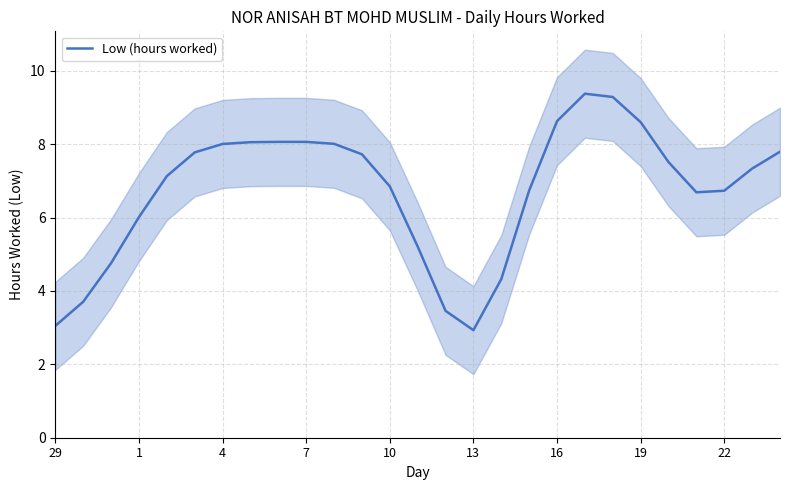

True or false: Low (hours worked) has a value of 5.4 at 19.

False